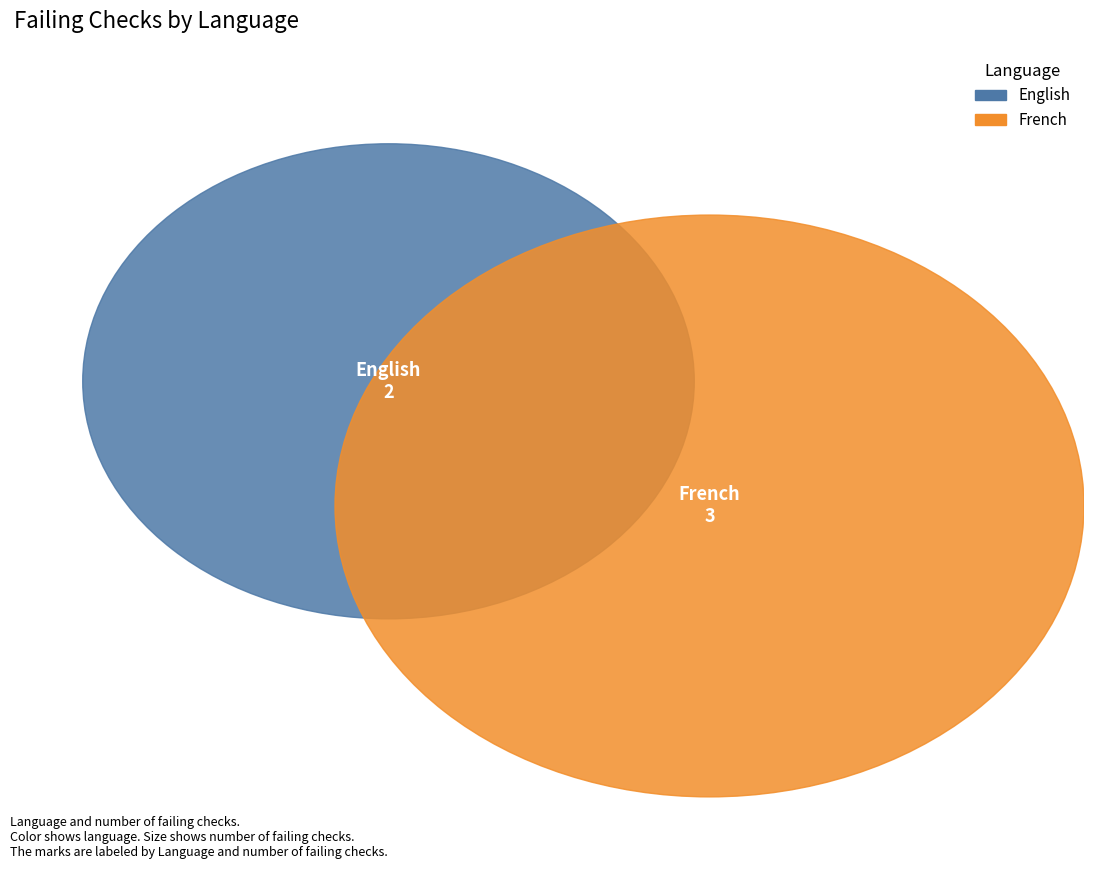

Which slice is the largest?

French